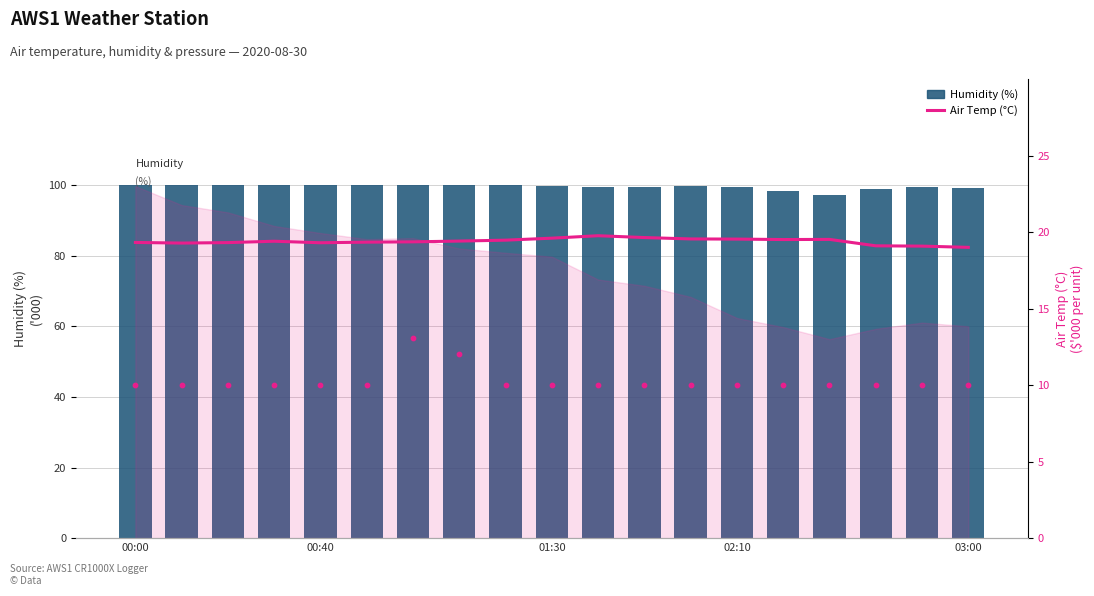

At how many categories does at least one series exceed 24?

19